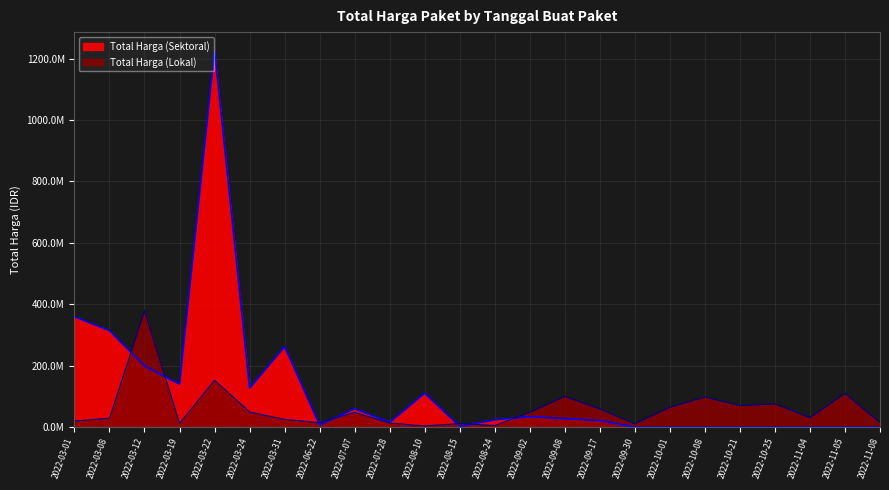

Is the value of Total Harga (Sektoral) at 2022-10-21 greater than the value of Total Harga (Lokal) at 2022-08-10?

No